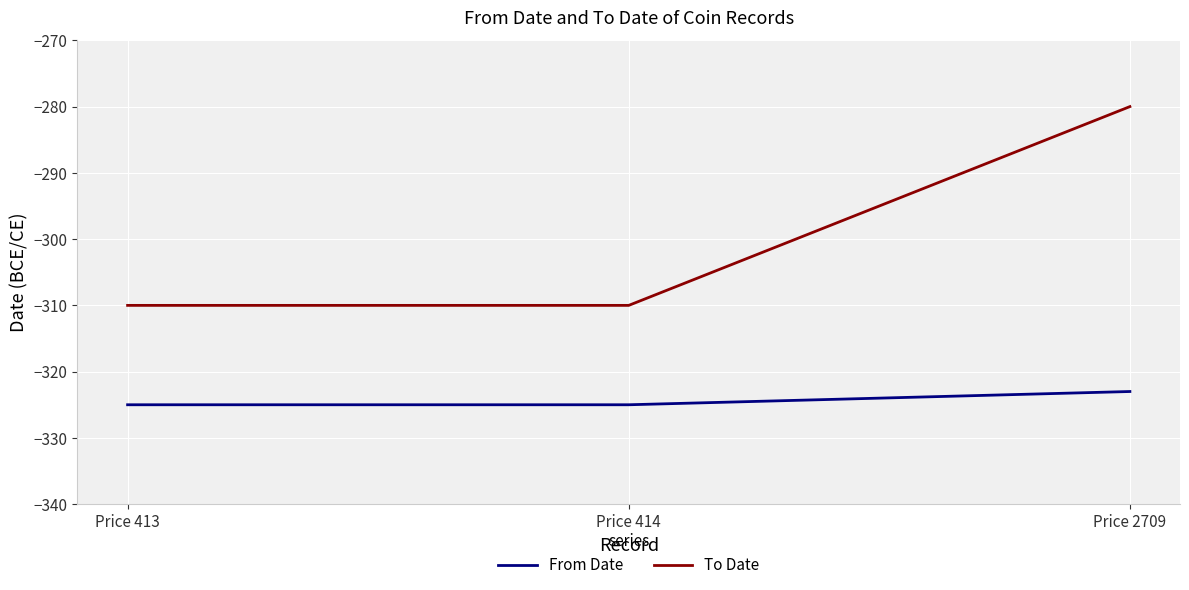

How many distinct data groups are displayed?

2